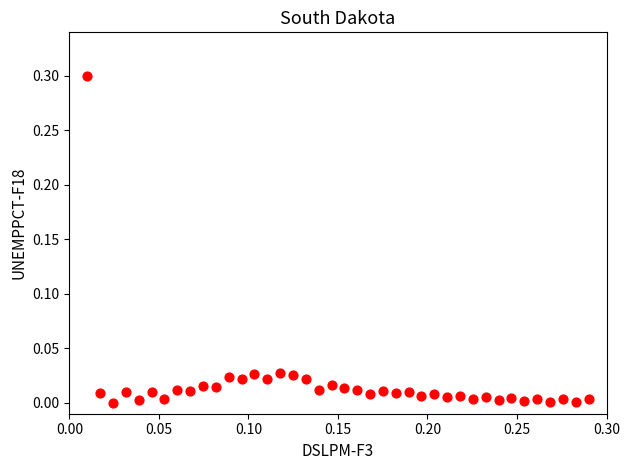

What is the range of Y values (max minus min)?

0.3